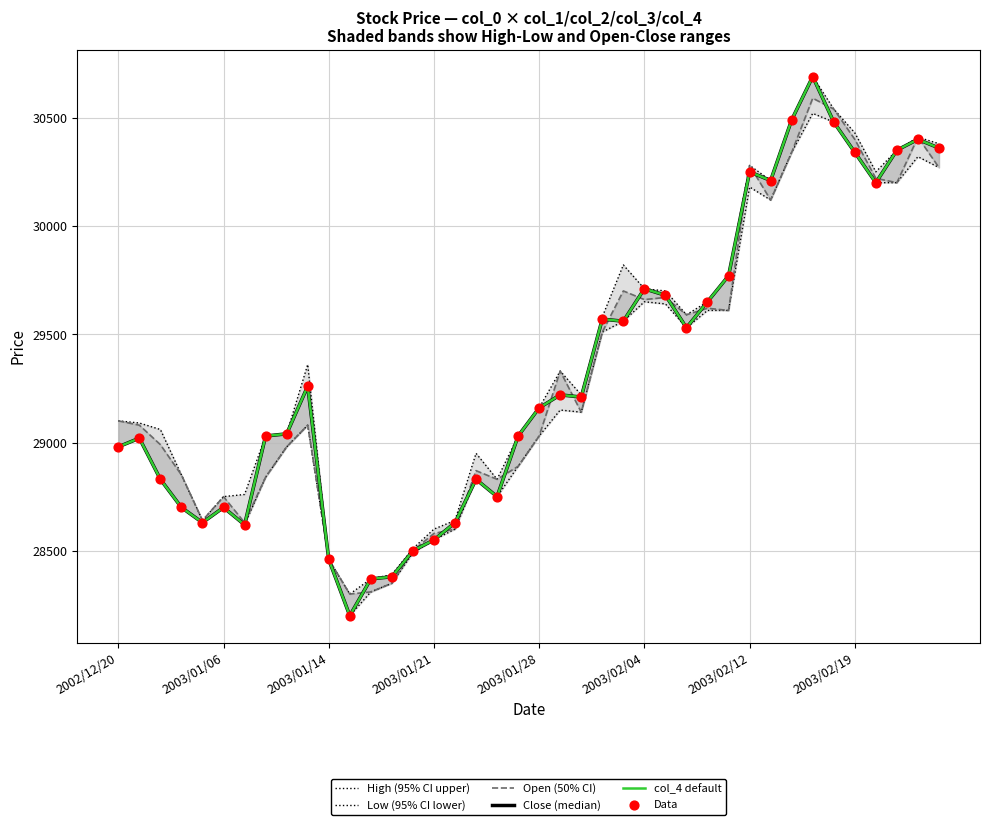

Which series reaches the minimum Y coordinate?

Low (95% CI lower)